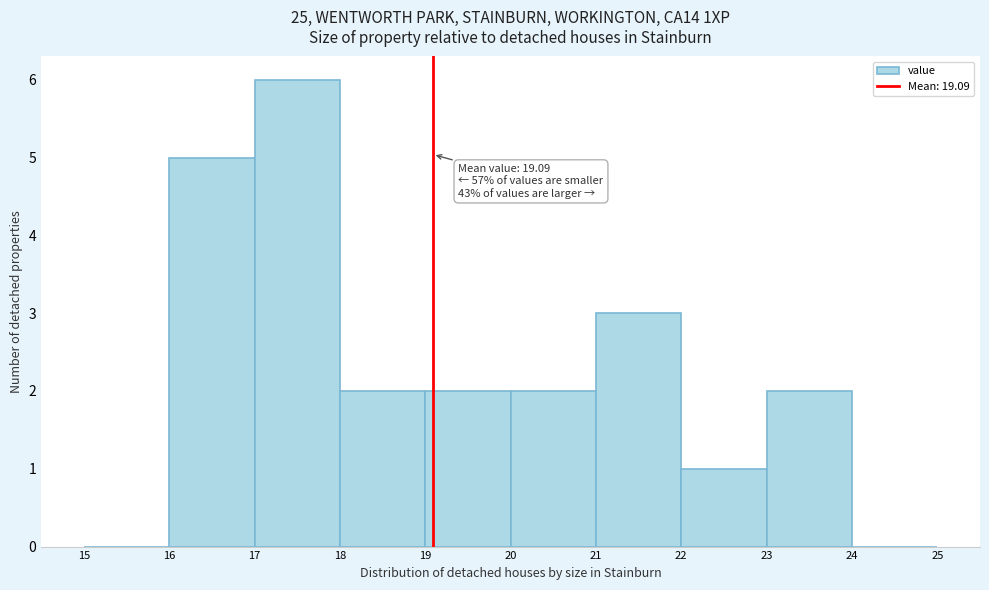

Over which range of the x-axis is the bar tallest?

17 to 18